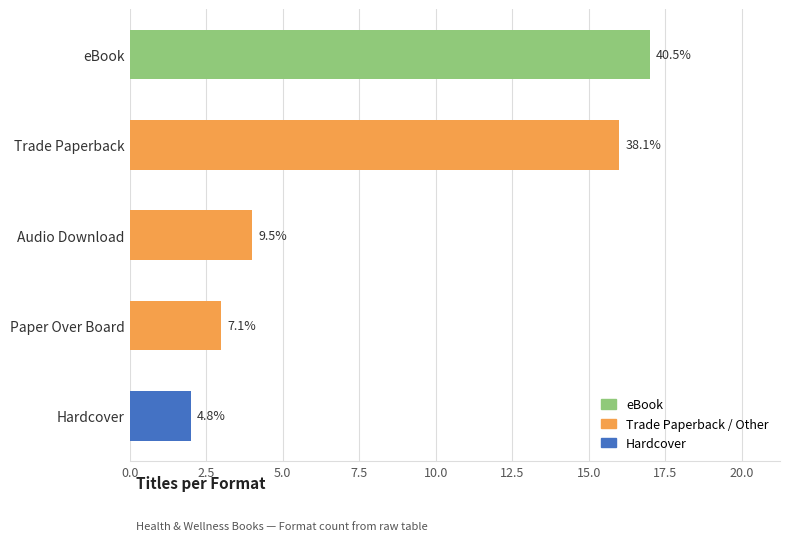

How many bars are there in total?

5